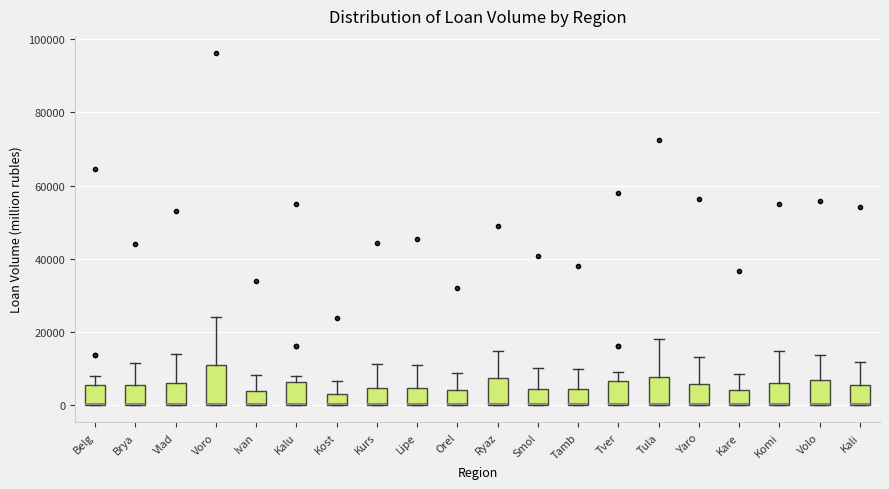

Reading left to right, transcribe this box plot: for each box, give where its median line is, the range the box spans, and where its two whiskers end, as read against the y-axis. The values are not printed on the chart, so give them approximately, as read against the axis.

Belg: median 0 (drawn on the box's lower edge), box 0 to 6000, whiskers 0 to 8000
Brya: median 0 (drawn on the box's lower edge), box 0 to 6000, whiskers 0 to 12000
Vlad: median 0 (drawn on the box's lower edge), box 0 to 6000, whiskers 0 to 14000
Voro: median 0 (drawn on the box's lower edge), box 0 to 12000, whiskers 0 to 24000
Ivan: median 0 (drawn on the box's lower edge), box 0 to 4000, whiskers 0 to 8000
Kalu: median 0 (drawn on the box's lower edge), box 0 to 6000, whiskers 0 to 8000
Kost: median 0 (drawn on the box's lower edge), box 0 to 4000, whiskers 0 to 6000
Kurs: median 0 (drawn on the box's lower edge), box 0 to 4000, whiskers 0 to 12000
Lipe: median 0 (drawn on the box's lower edge), box 0 to 4000, whiskers 0 to 10000
Orel: median 0 (drawn on the box's lower edge), box 0 to 4000, whiskers 0 to 8000
Ryaz: median 0 (drawn on the box's lower edge), box 0 to 8000, whiskers 0 to 14000
Smol: median 0 (drawn on the box's lower edge), box 0 to 4000, whiskers 0 to 10000
Tamb: median 0 (drawn on the box's lower edge), box 0 to 4000, whiskers 0 to 10000
Tver: median 0 (drawn on the box's lower edge), box 0 to 6000, whiskers 0 to 8000
Tula: median 0 (drawn on the box's lower edge), box 0 to 8000, whiskers 0 to 18000
Yaro: median 0 (drawn on the box's lower edge), box 0 to 6000, whiskers 0 to 12000
Kare: median 0 (drawn on the box's lower edge), box 0 to 4000, whiskers 0 to 8000
Komi: median 0 (drawn on the box's lower edge), box 0 to 6000, whiskers 0 to 14000
Volo: median 0 (drawn on the box's lower edge), box 0 to 6000, whiskers 0 to 14000
Kali: median 0 (drawn on the box's lower edge), box 0 to 6000, whiskers 0 to 12000